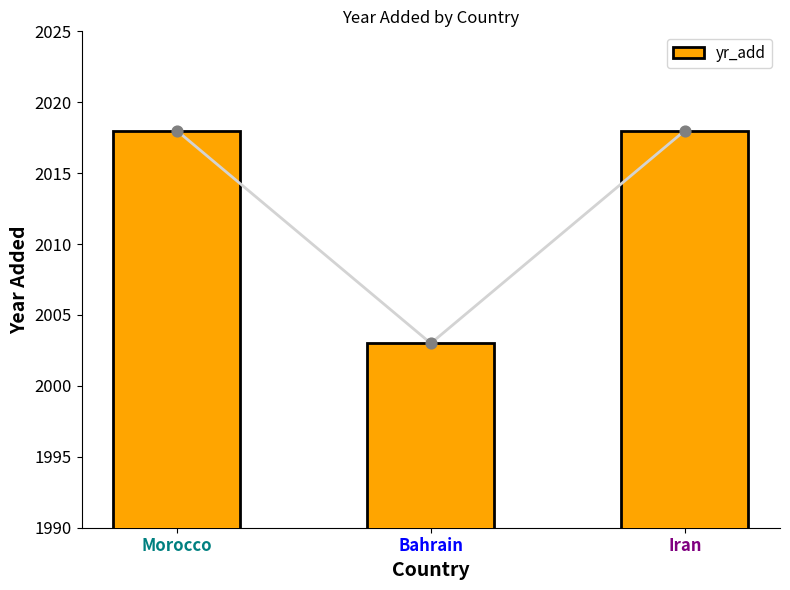

What is the change in value from Morocco to Bahrain?

-15